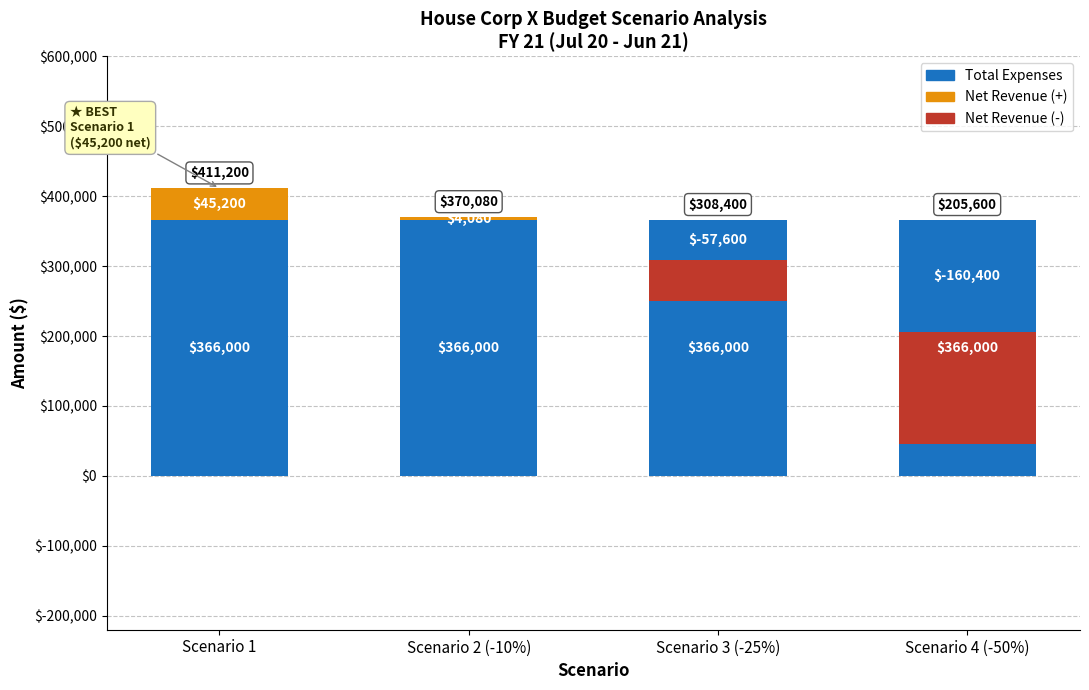

What are all the series names shown in the legend?

Total Expenses, Net Revenue (positive), Net Revenue (negative)